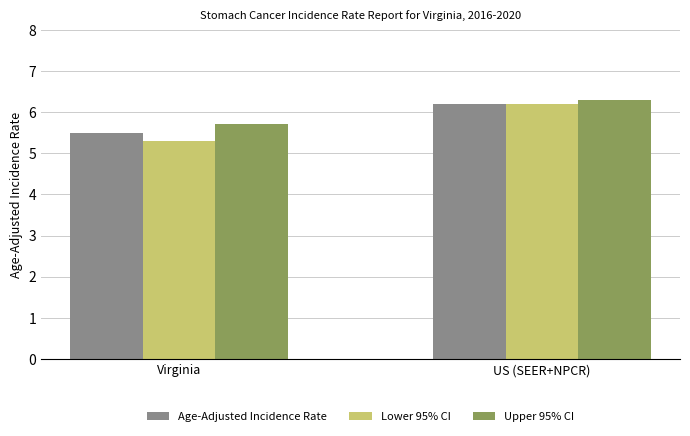

At which category is the sum across all series the highest?

US (SEER+NPCR)